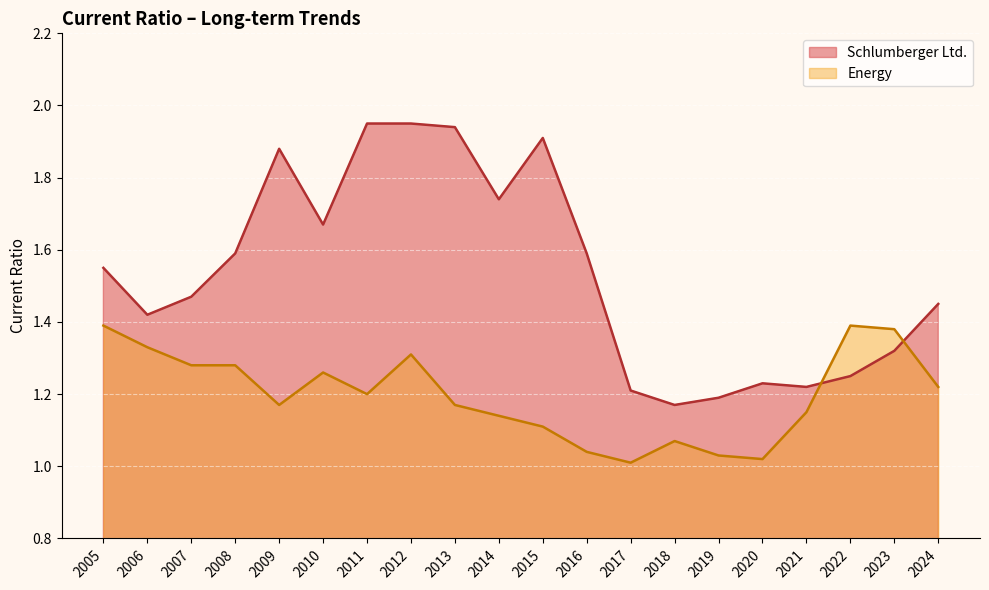

What is the average value of the Schlumberger Ltd. series?

1.5